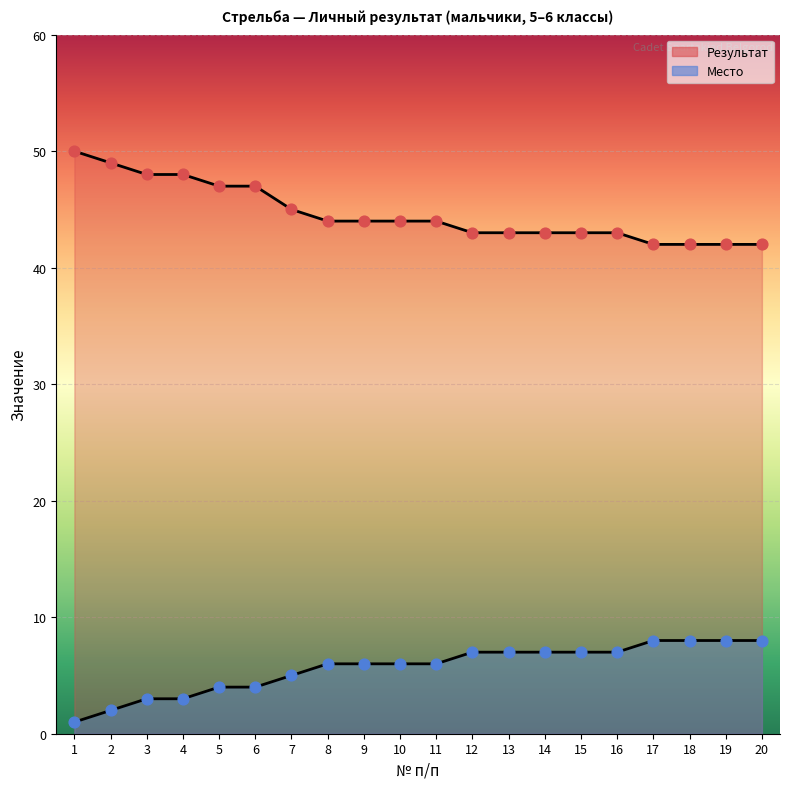

Which series has the largest total across all categories?

Результат